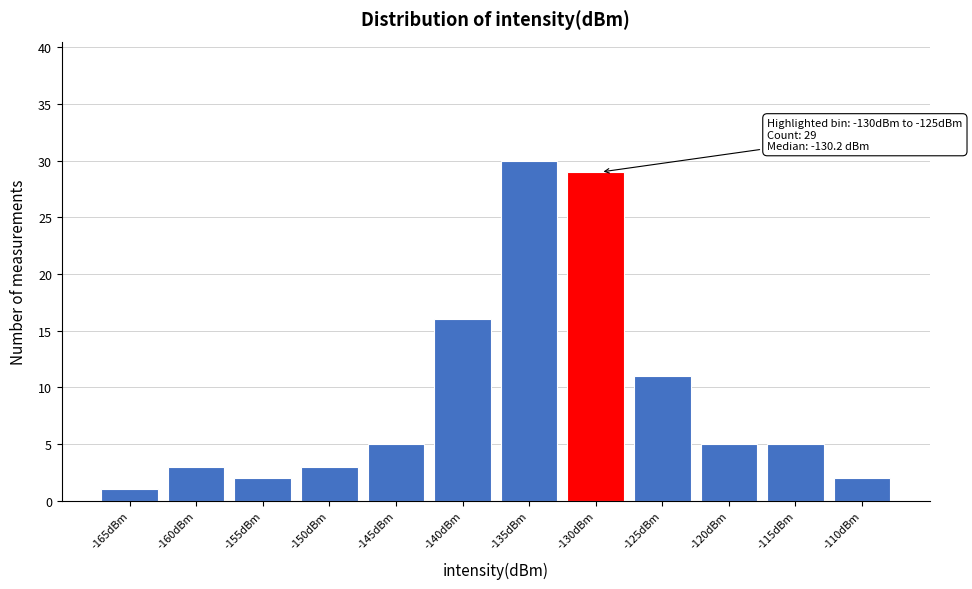

Reading left to right, what are all the values shown in this chart?

1	3	2	3	5	16	30	29	11	5	5	2